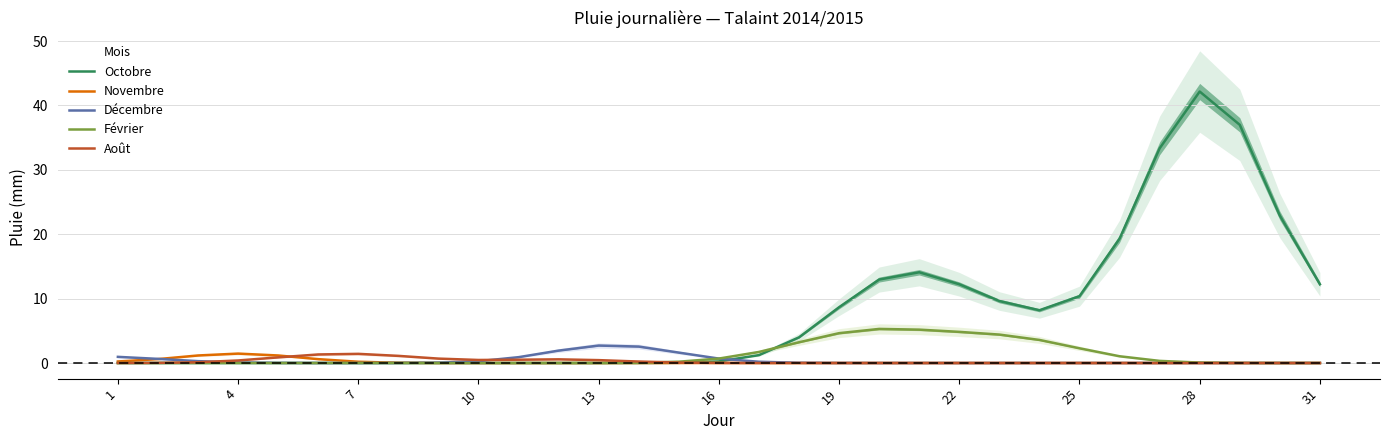

How many values in the Décembre series exceed 0?

20